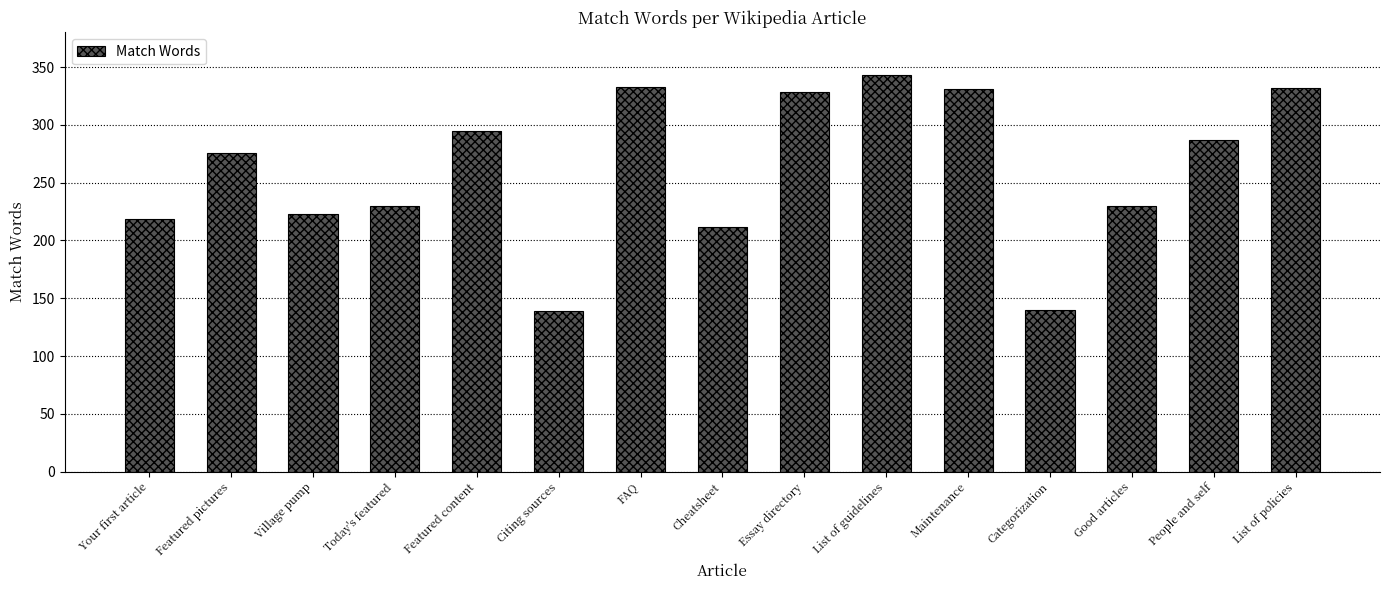

Is it true that the value at FAQ is 333?

True